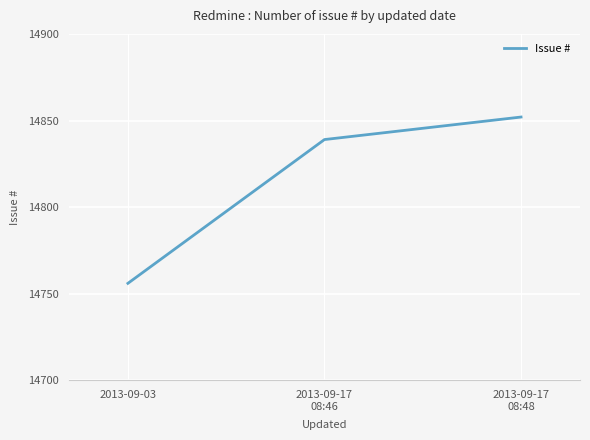

What is the sum of the values at 2013-09-03 and 2013-09-17
08:46?

29595